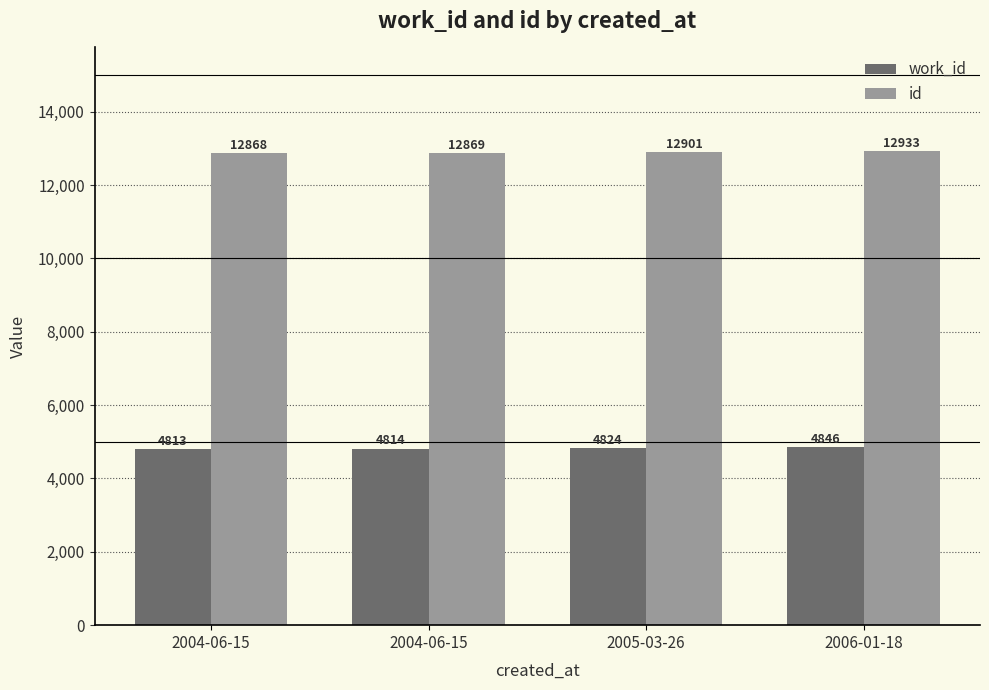

Read the work_id value at 2006-01-18.

4846